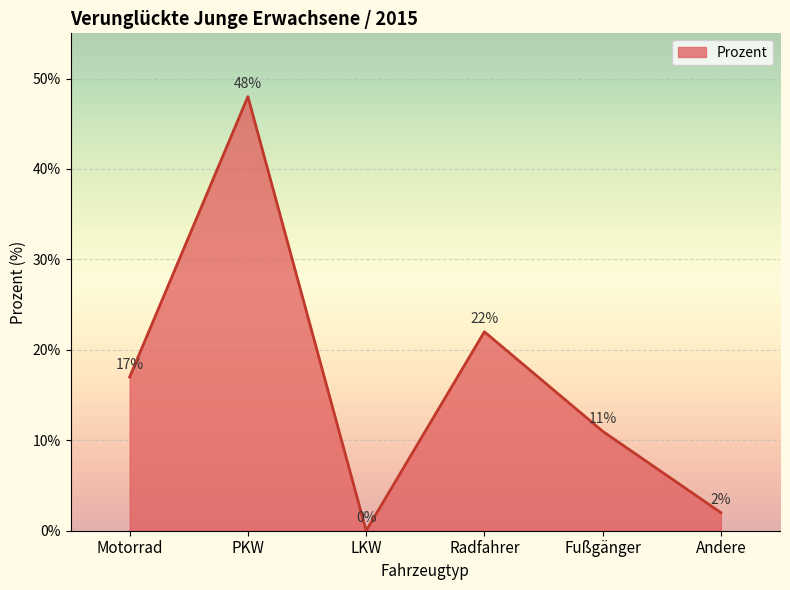

Does the chart display data point markers on the line(s)?

No